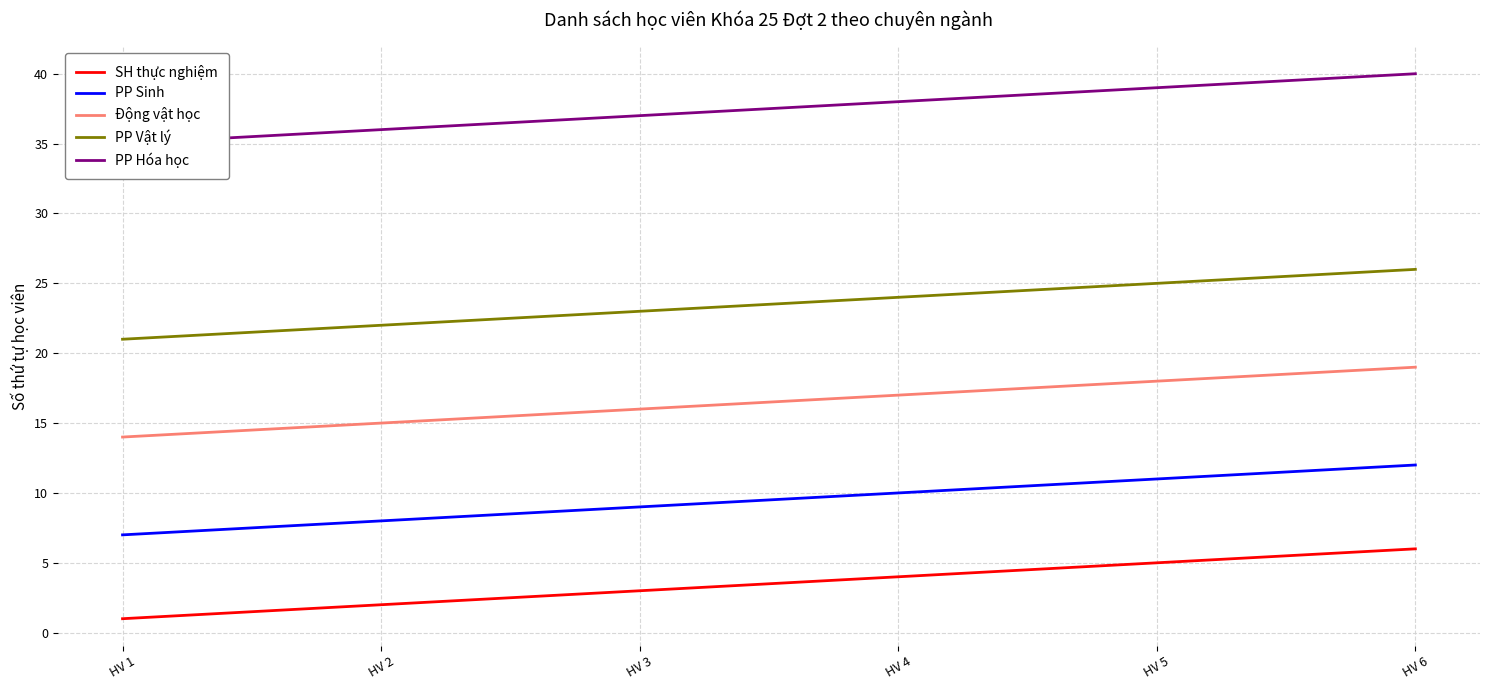

How many PP Hóa học values are between 36 and 39?

4